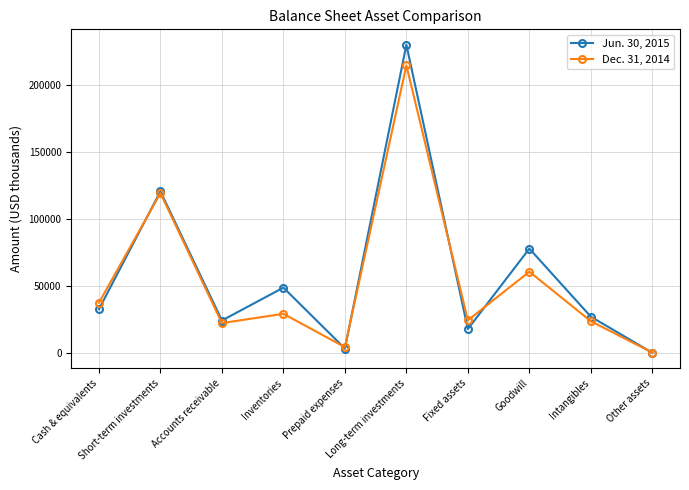

How many interior local peaks does the Dec. 31, 2014 series have?

4